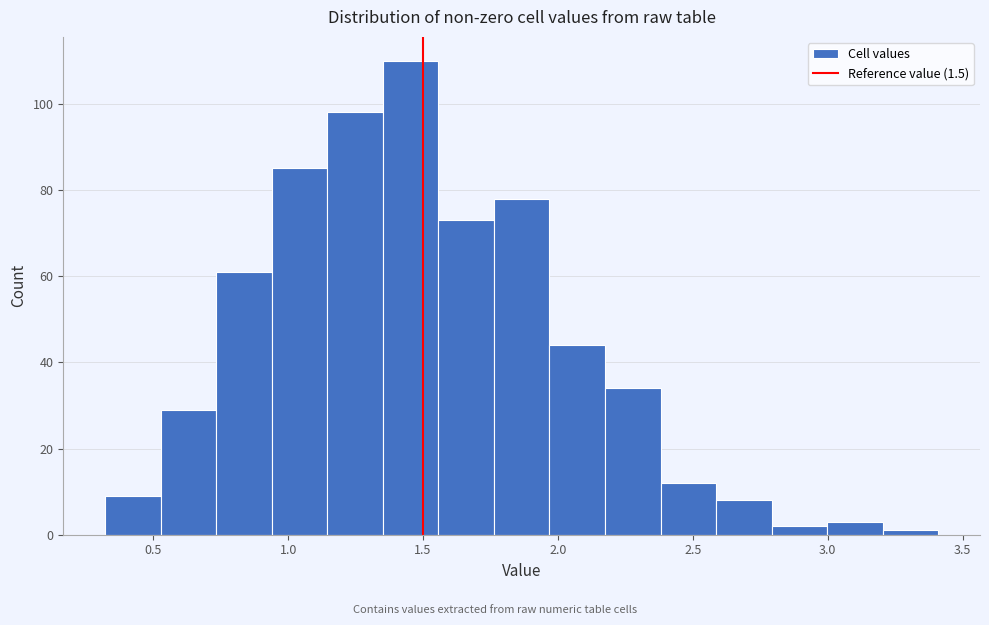

Reading left to right, transcribe this chart: for each bar, give the range it covers on the x-axis and its height. Neither the bar edges nor the heights are printed on the chart, so give them approximately, as read against the axes.

0.30 to 0.55: 10
0.55 to 0.75: 30
0.75 to 0.95: 62
0.95 to 1.15: 86
1.15 to 1.35: 98
1.35 to 1.55: 110
1.55 to 1.75: 74
1.75 to 1.95: 78
1.95 to 2.15: 44
2.15 to 2.40: 34
2.40 to 2.60: 12
2.60 to 2.80: 8
2.80 to 3.00: 2
3.00 to 3.20: 4
3.20 to 3.40: under 2